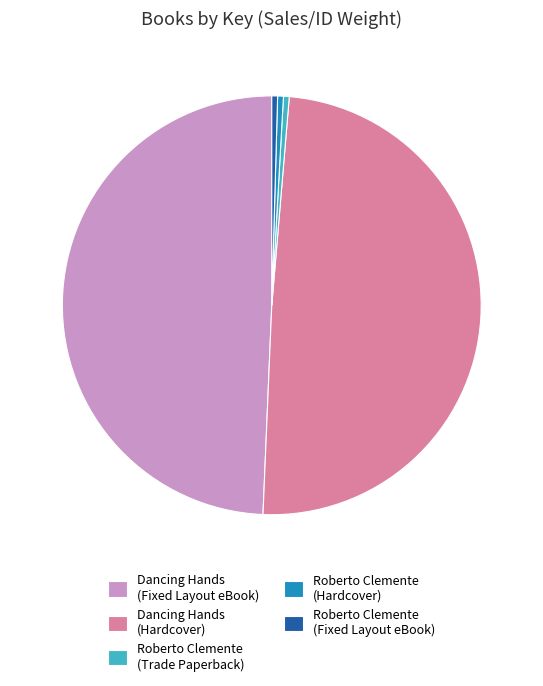

Combined, do Roberto Clemente (Trade Paperback) and Roberto Clemente (Fixed Layout eBook) account for over 50%?

No